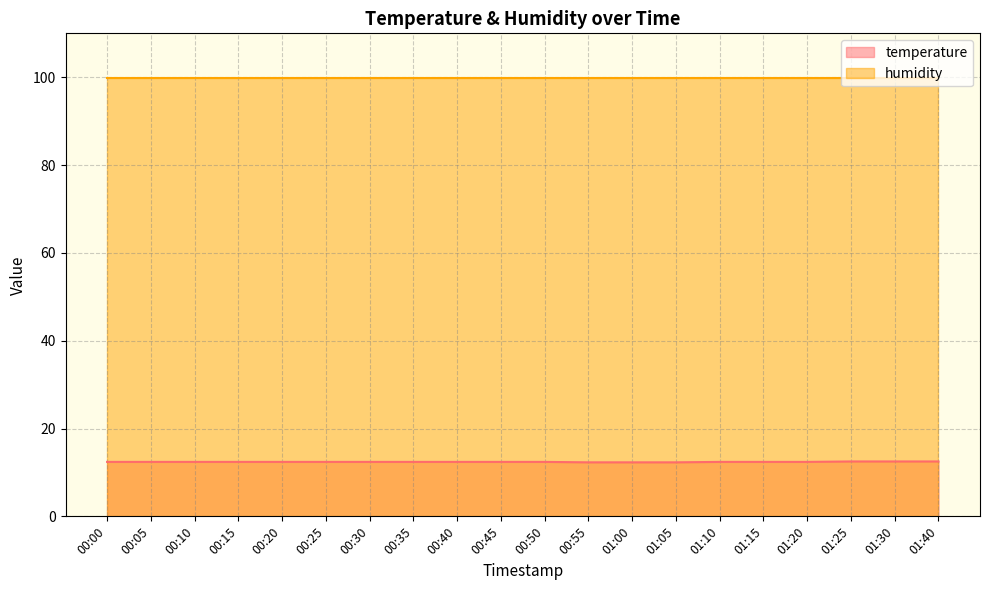

Where is the data nearest to the value 12?

00:55